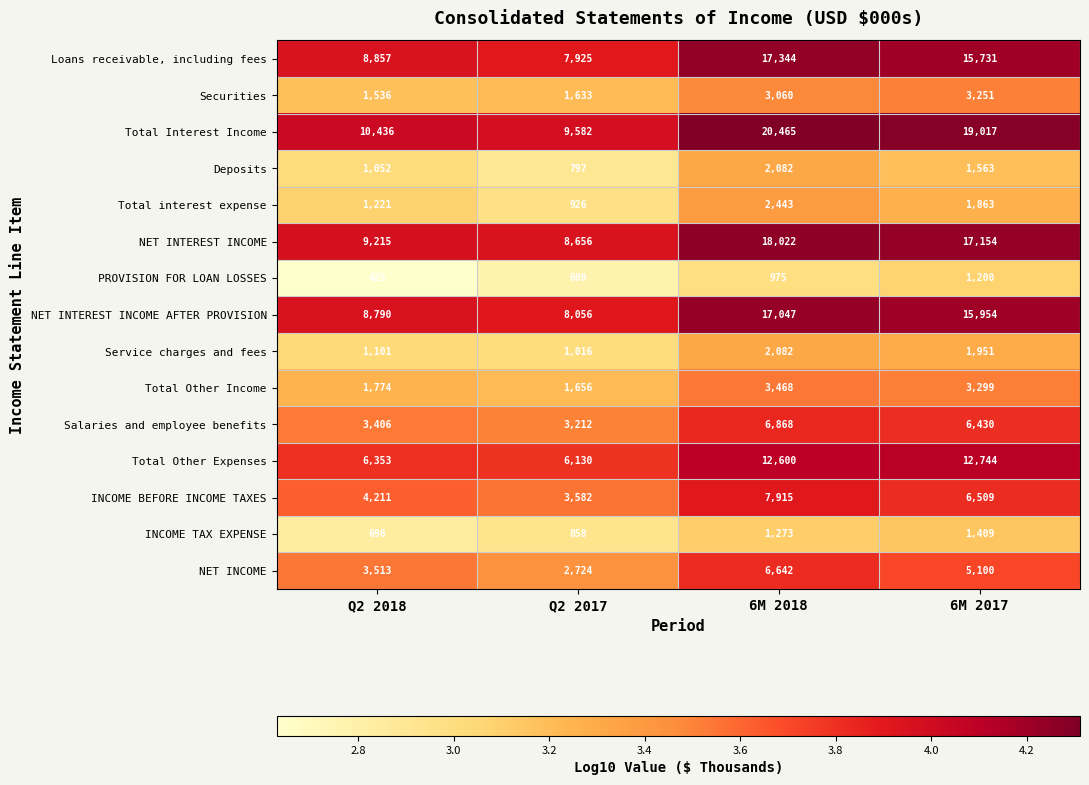

Which series has the largest total across all categories?

Total Interest Income